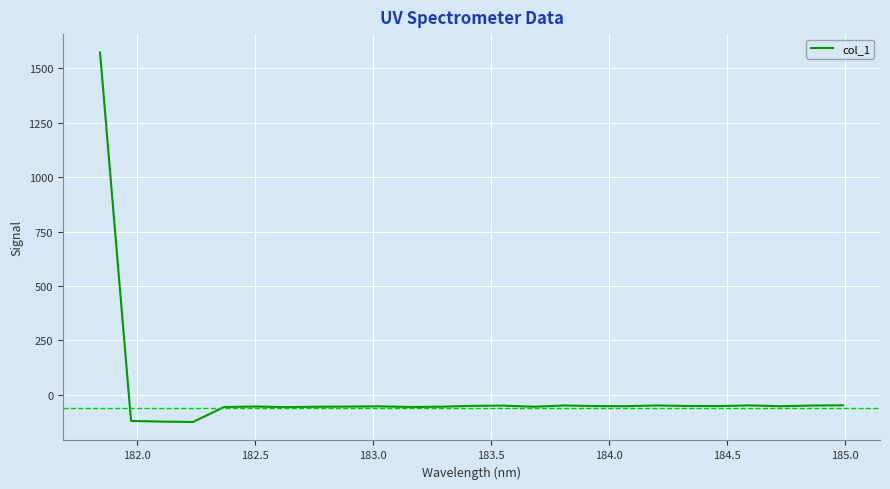

What is the greatest value displayed?

1572.0